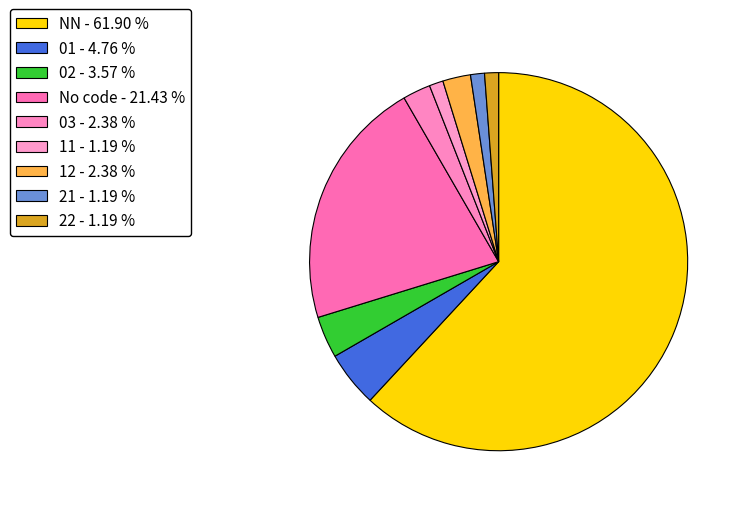

Is there a majority slice in this chart?

Yes